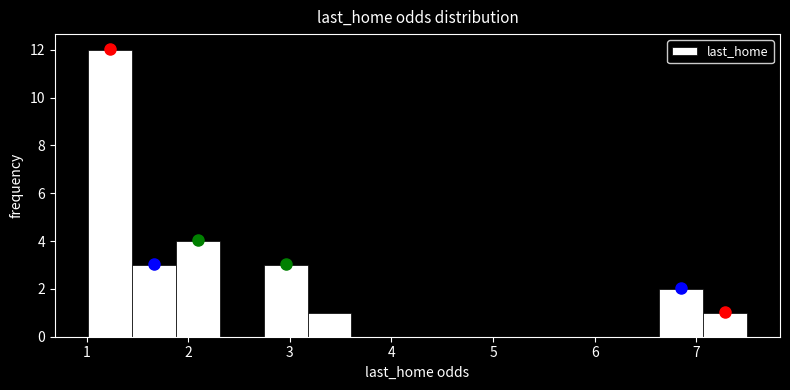

Reading left to right, transcribe this chart: for each bar, give the range it covers on the x-axis and its height. Neither the bar edges nor the heights are printed on the chart, so give them approximately, as read against the axes.

1.0 to 1.4: 12
1.4 to 1.9: 3
1.9 to 2.3: 4
2.3 to 2.7: 0
2.7 to 3.2: 3
3.2 to 3.6: 1
3.6 to 4.0: 0
4.0 to 4.5: 0
4.5 to 4.9: 0
4.9 to 5.3: 0
5.3 to 5.8: 0
5.8 to 6.2: 0
6.2 to 6.6: 0
6.6 to 7.1: 2
7.1 to 7.5: 1